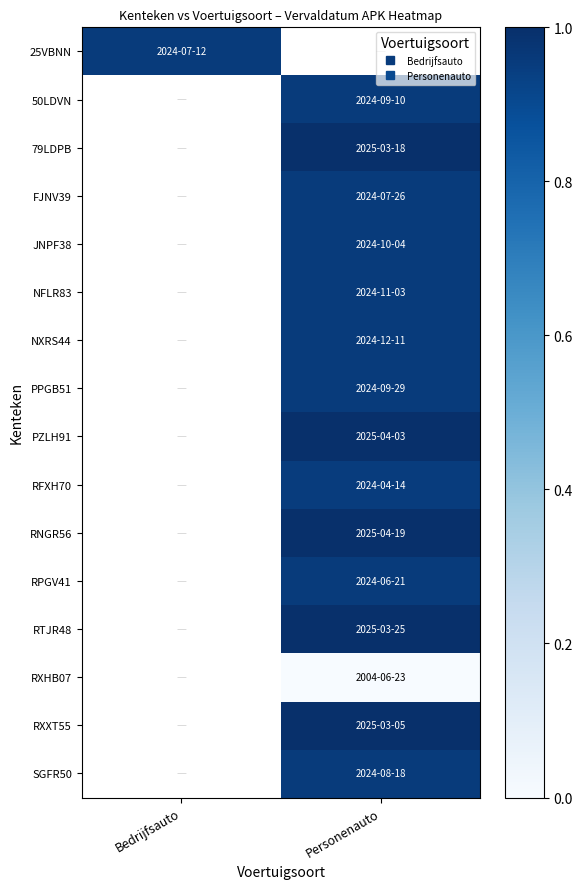

At how many categories does at least one series exceed 0?

2